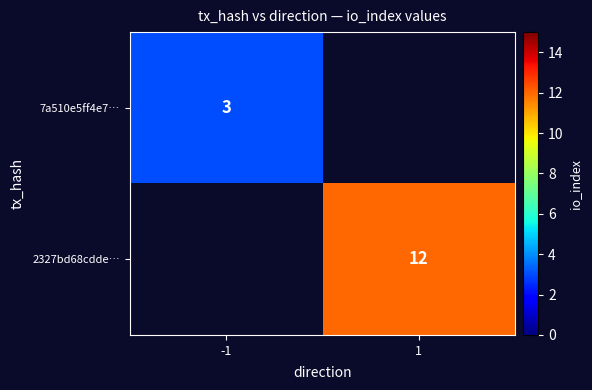

Which category has the highest value across all series?

1